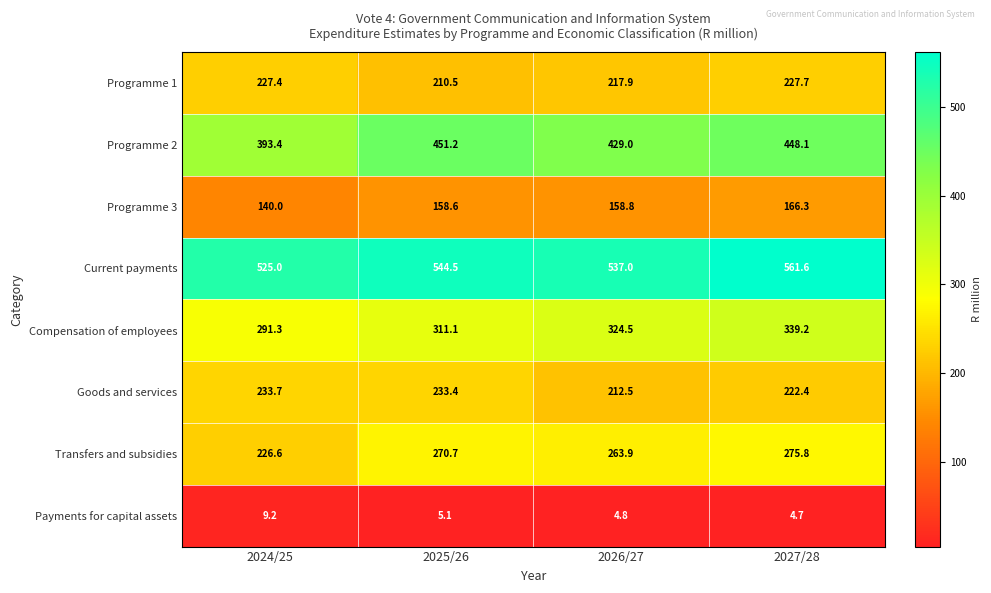

Which category has the lowest value across all series?

2027/28